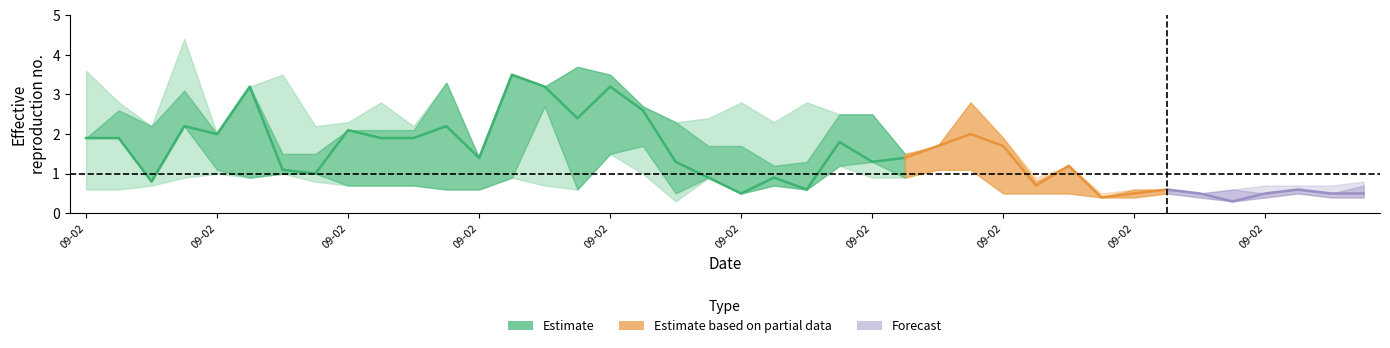

What is the maximum value shown in the chart?

4.4